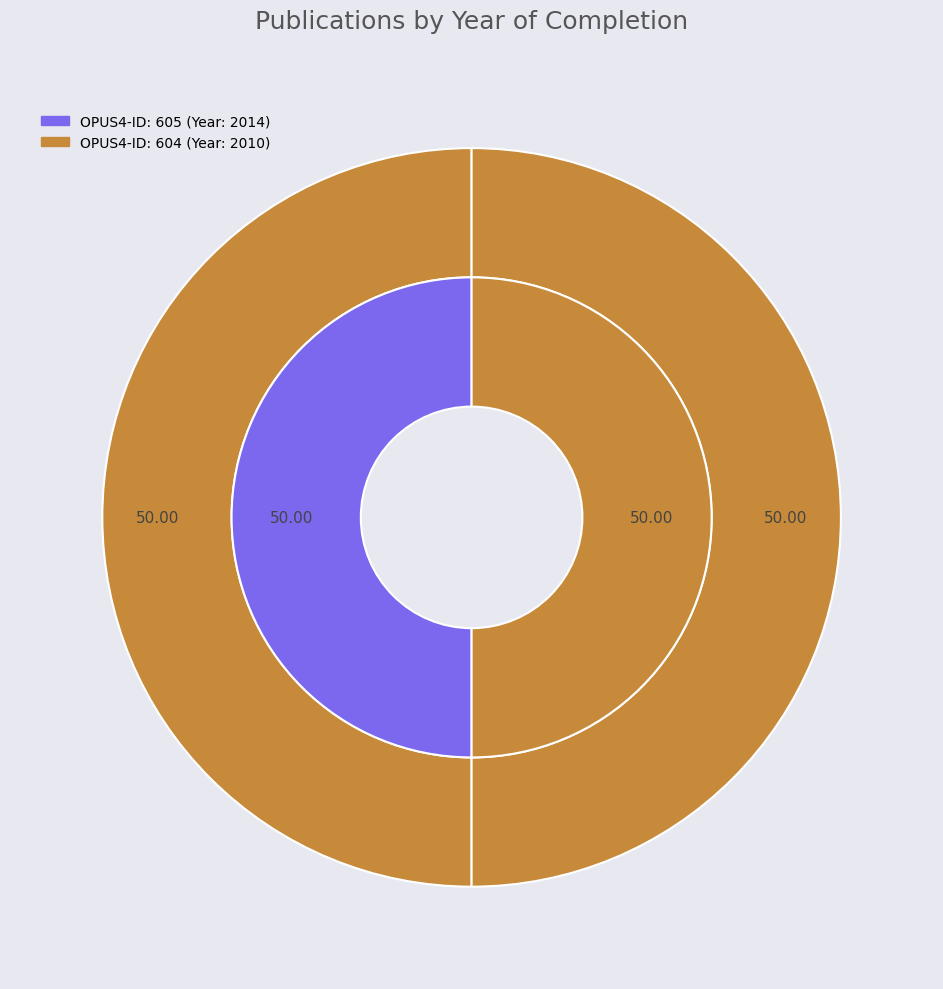

Which category has the smallest portion of the pie?

605